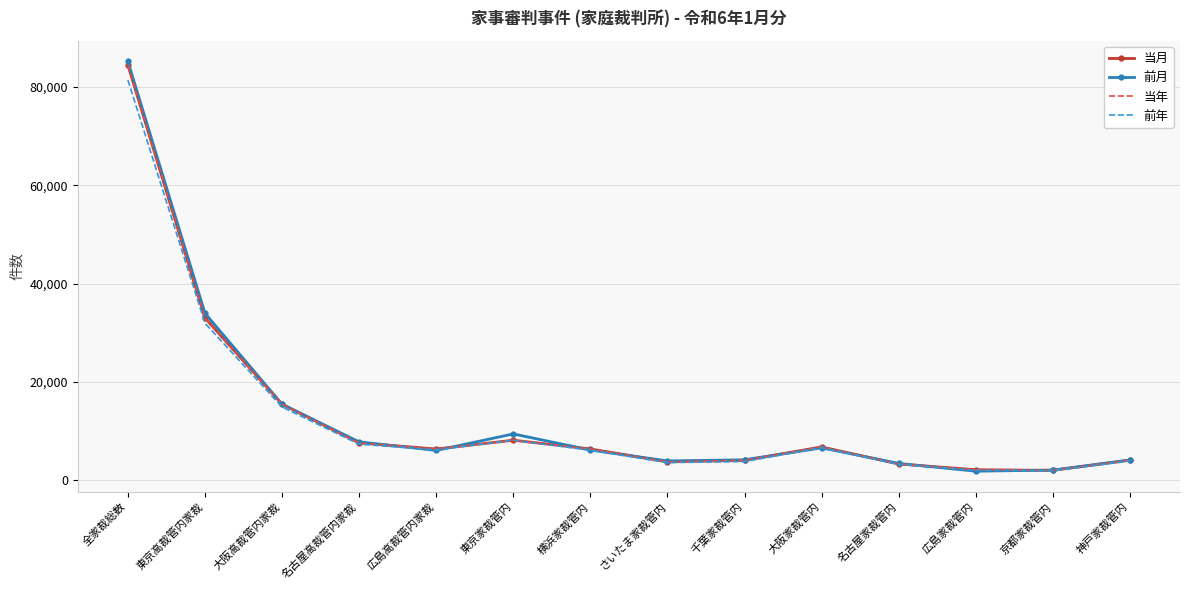

How many values in the 当月 series exceed 6359?

6